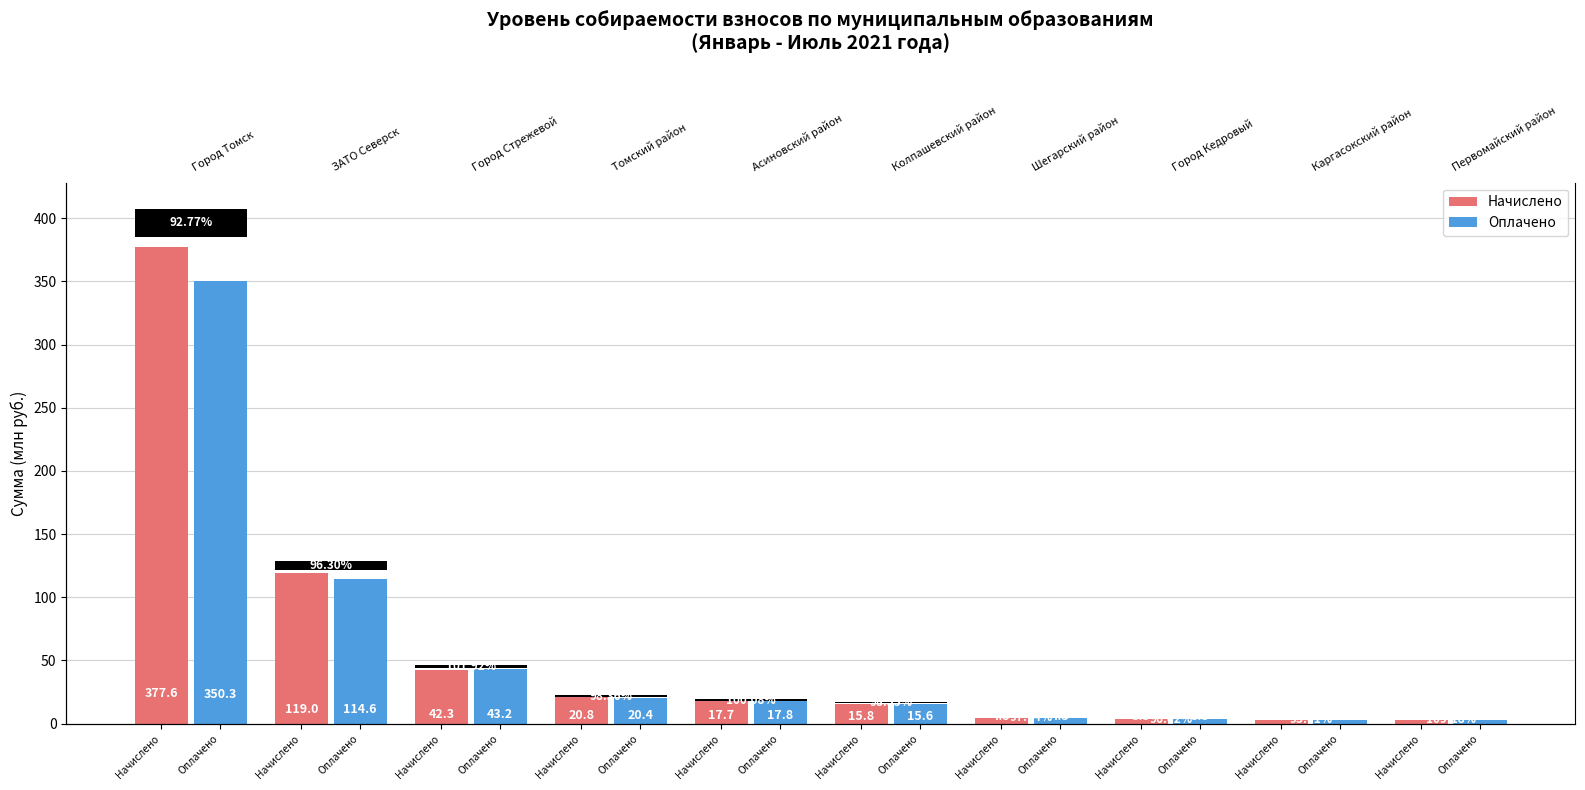

At how many categories does at least one series exceed 300?

1